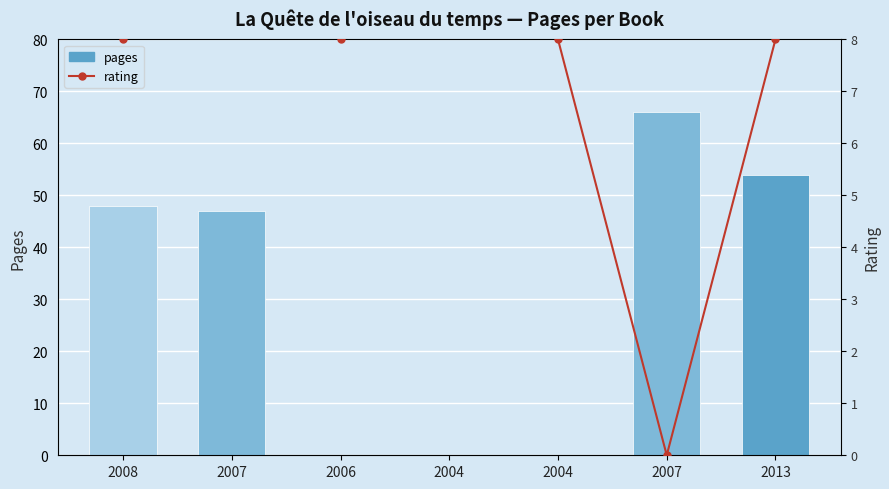

At which category is the sum across all series the highest?

2007